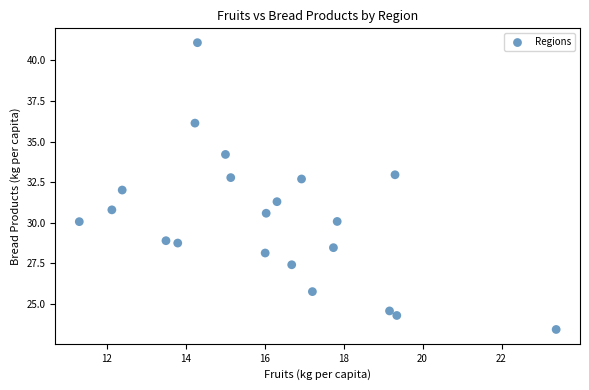

What is the range of X values (max minus min)?

12.1